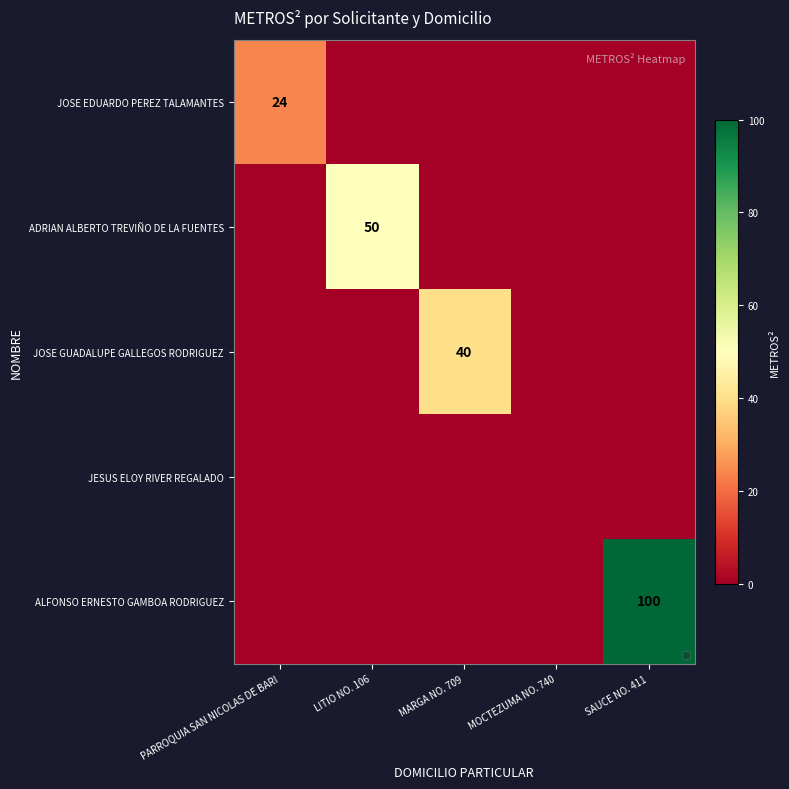

At which category is the sum across all series the highest?

SAUCE NO. 411